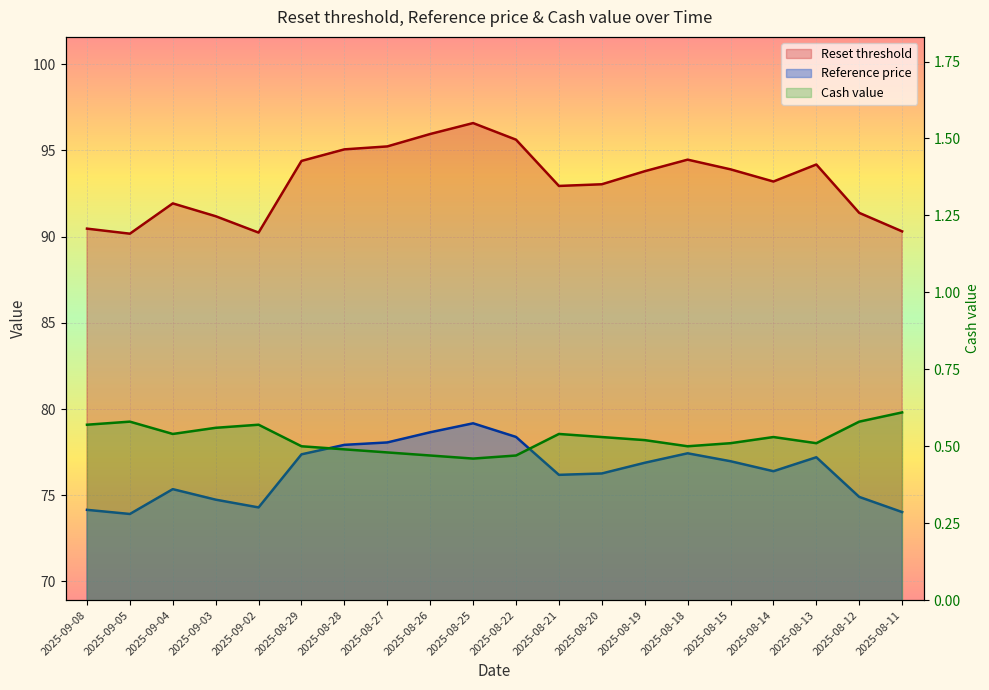

The value of Reference price at 2025-08-14 is 76.4. True or false?

True